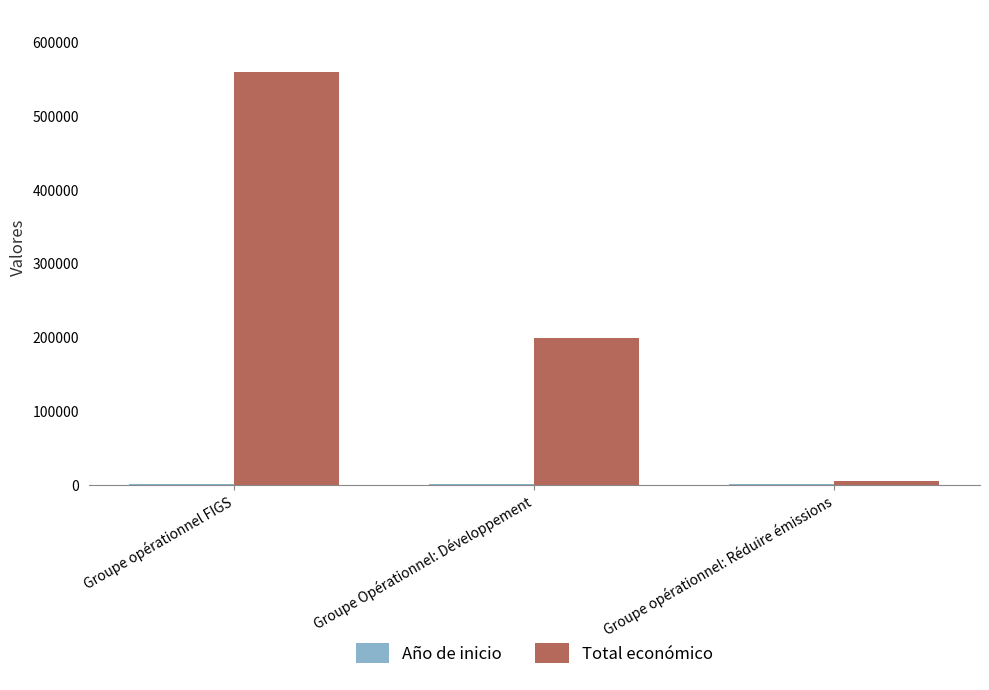

Which category has the highest value in the Total económico series?

Groupe opérationnel FIGS